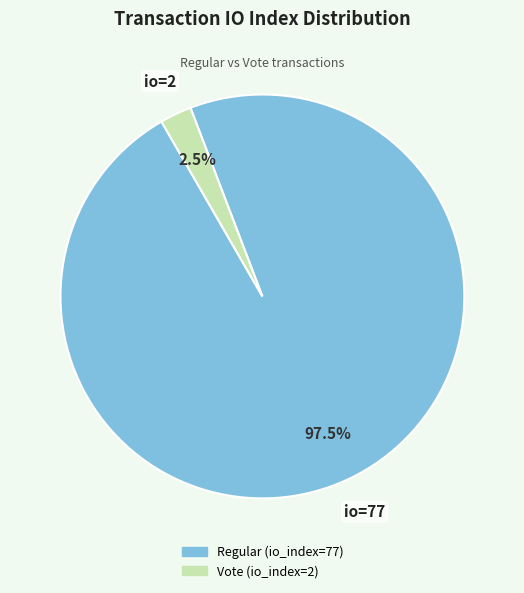

Which category accounts for the majority?

Regular (io_index=77)